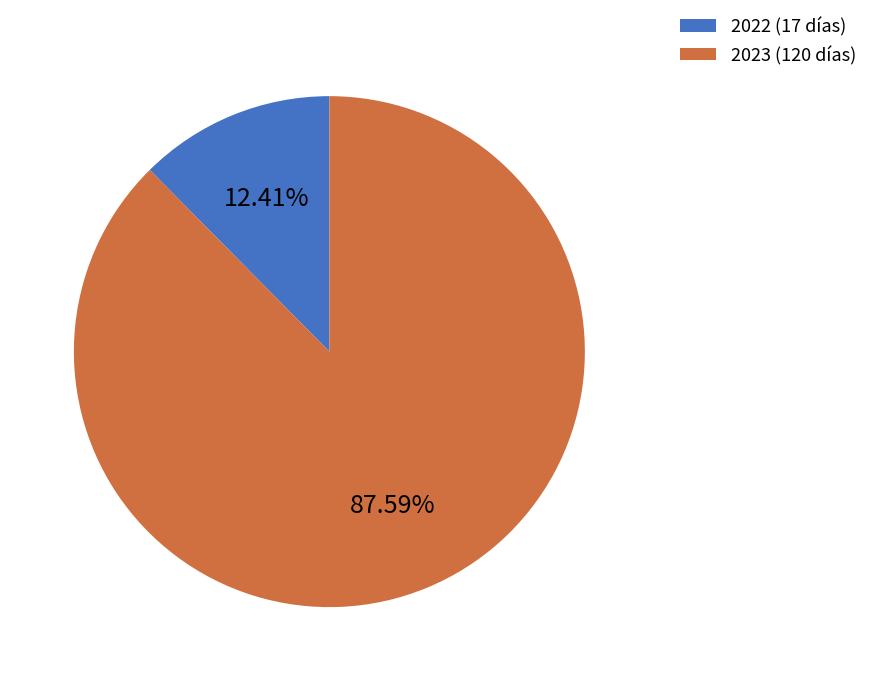

What is the ratio of the value at 2023 (120 días) to the value at 2022 (17 días)?

7.1